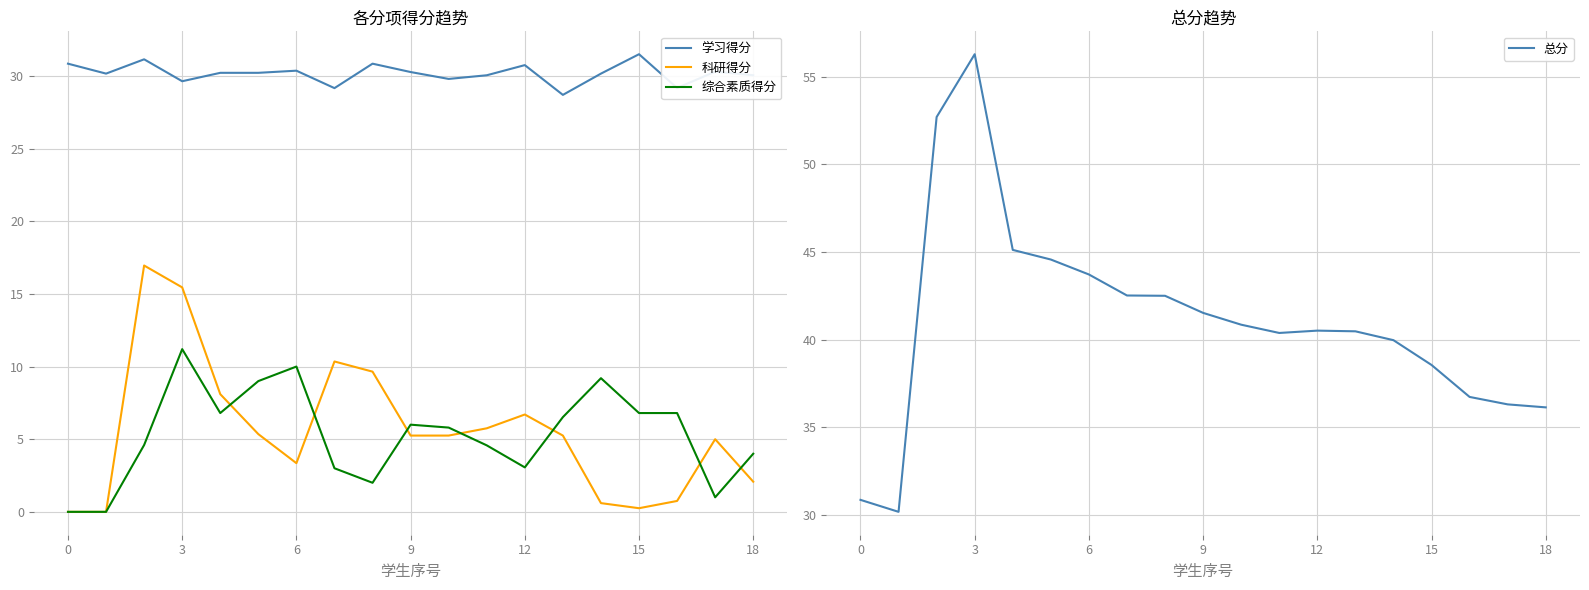

The value of 科研得分 at 18 is 1.3. True or false?

False